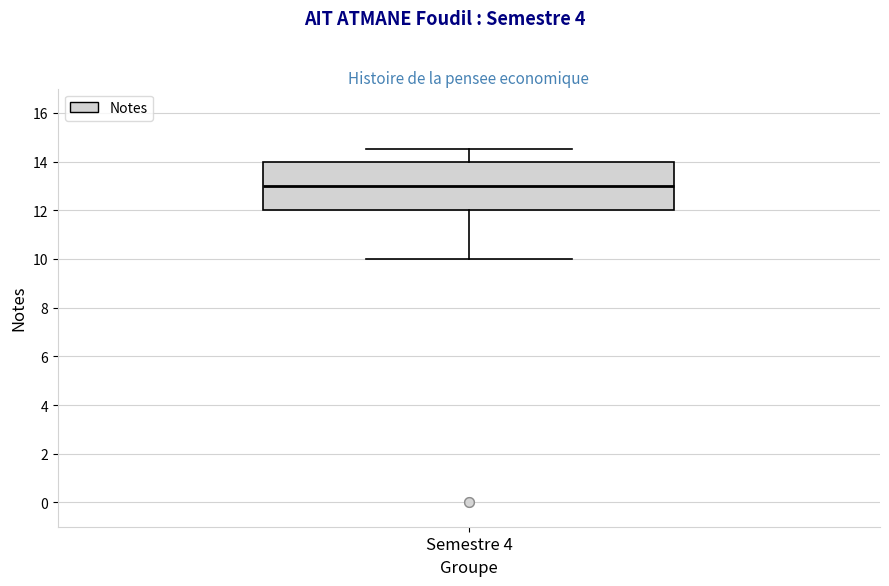

Read this box plot against the y-axis: the position of the median line, the range covered by the box, and the ends of both whiskers. The values are not printed on the chart, so give them approximately, as read against the axis.

median 13.0, box 12.0 to 14.0, whiskers 10.0 to 14.6